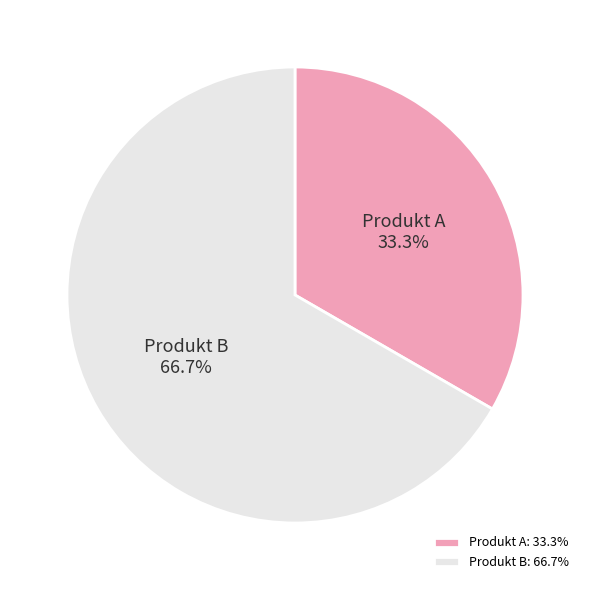

What is the total percentage of Produkt B and Produkt A?

100.0%